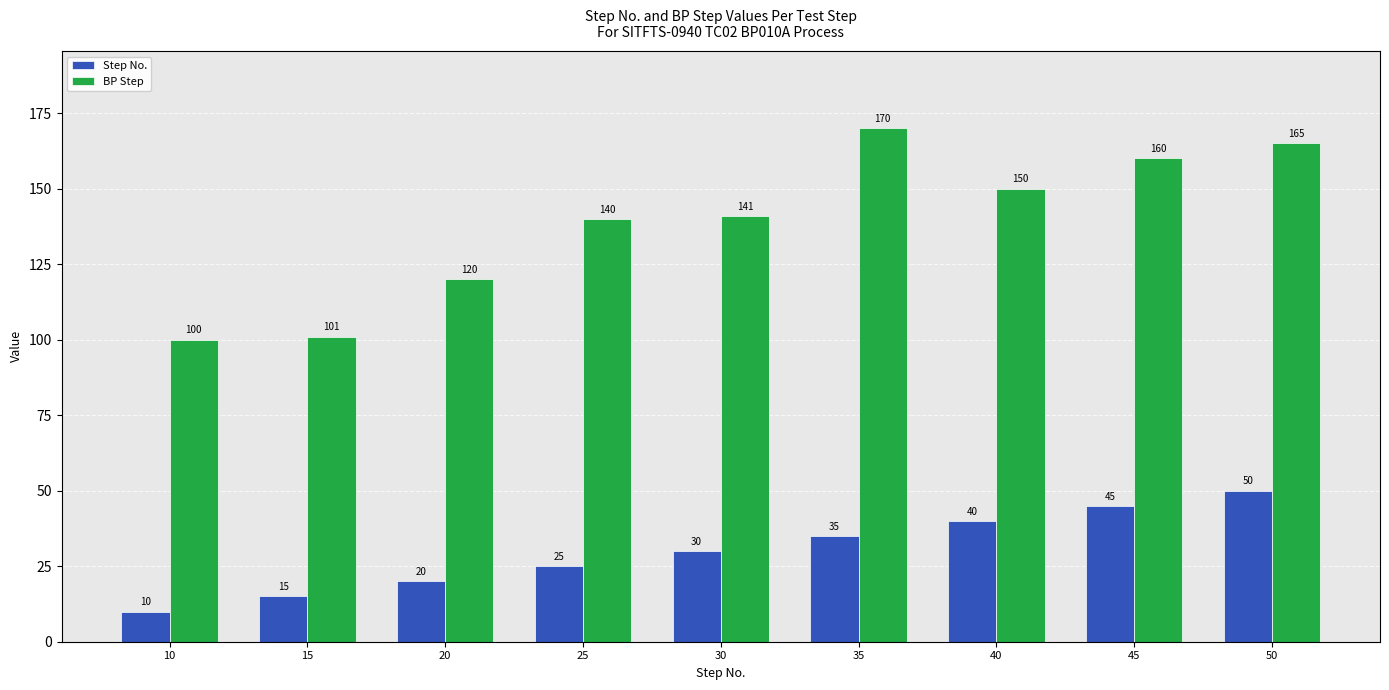

Which category has the lowest value across all series?

10